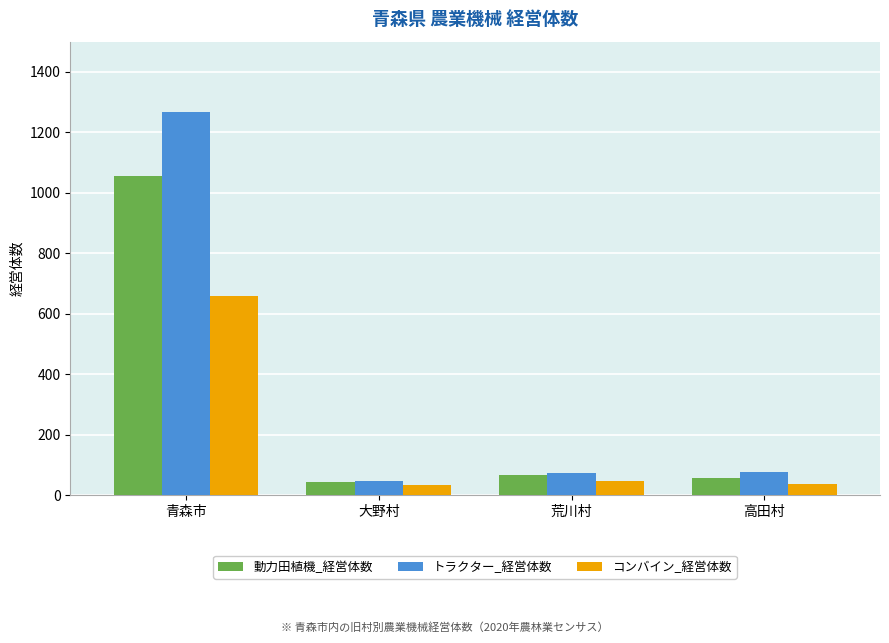

Where does the コンバイン_経営体数 series first go above 46?

青森市